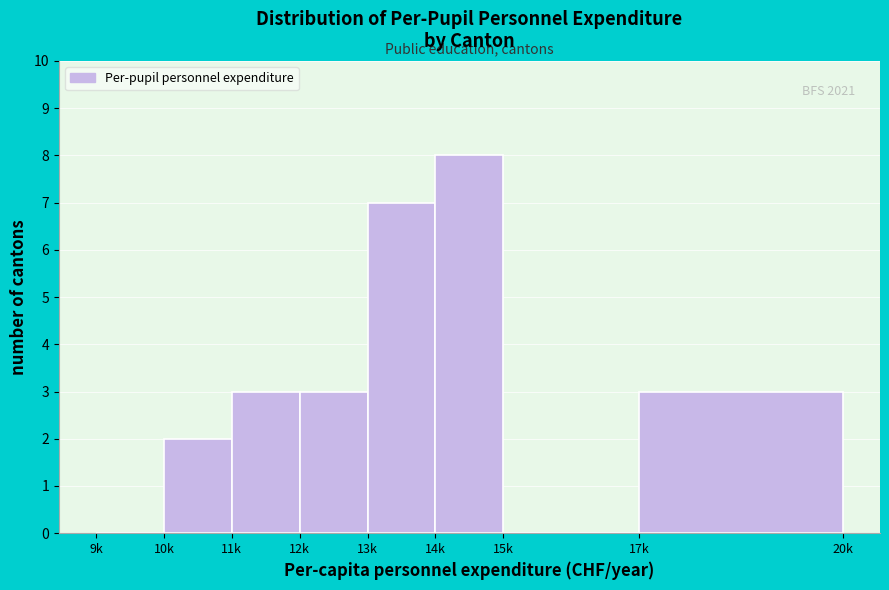

Reading right to left, list all the values displayed in this chart.

17k=3	15k=0	14k=8	13k=7	12k=3	11k=3	10k=2	9k=0